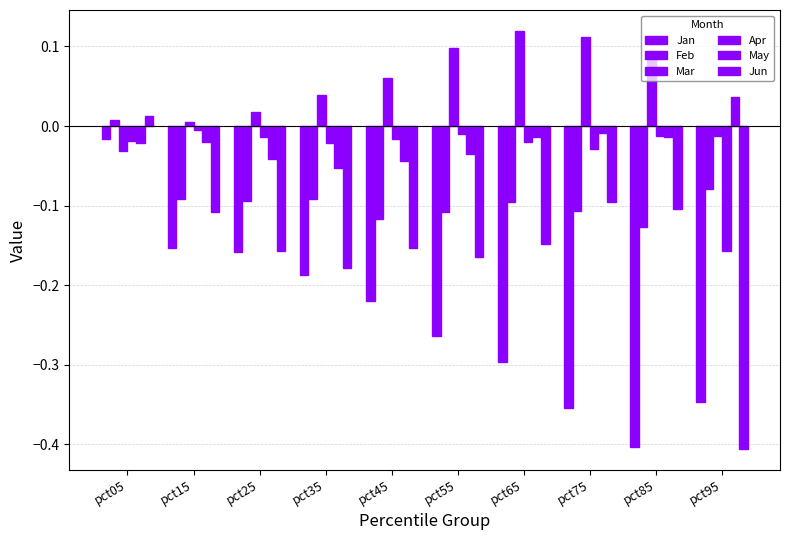

What is the difference between the maximum and minimum values in the Feb series?

0.1